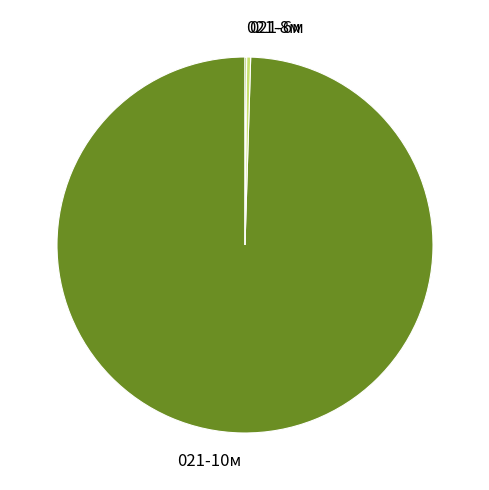

True or false: 021-6м accounts for 14% of the total.

False